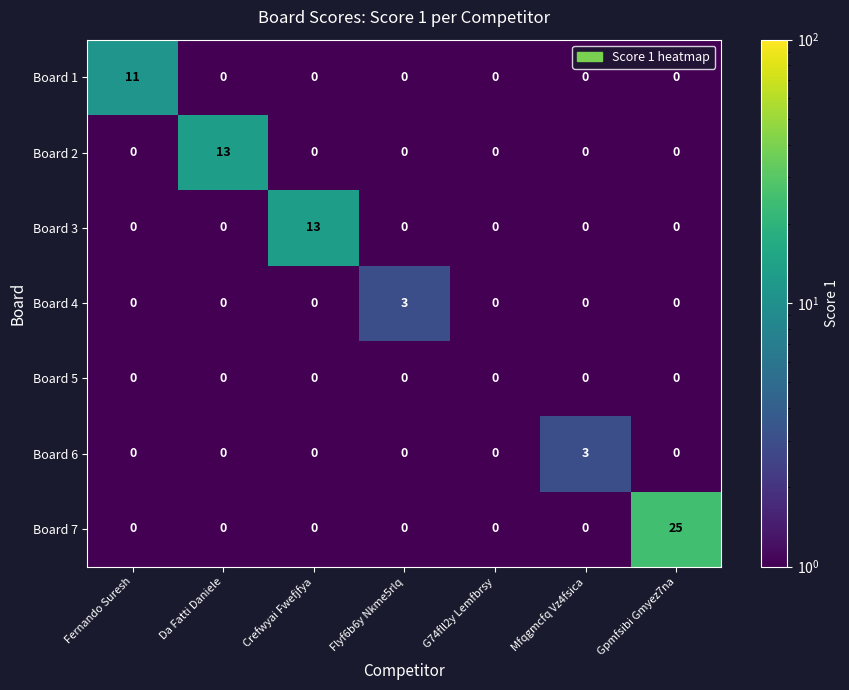

What is the difference between the maximum and minimum values in the Board 2 series?

13